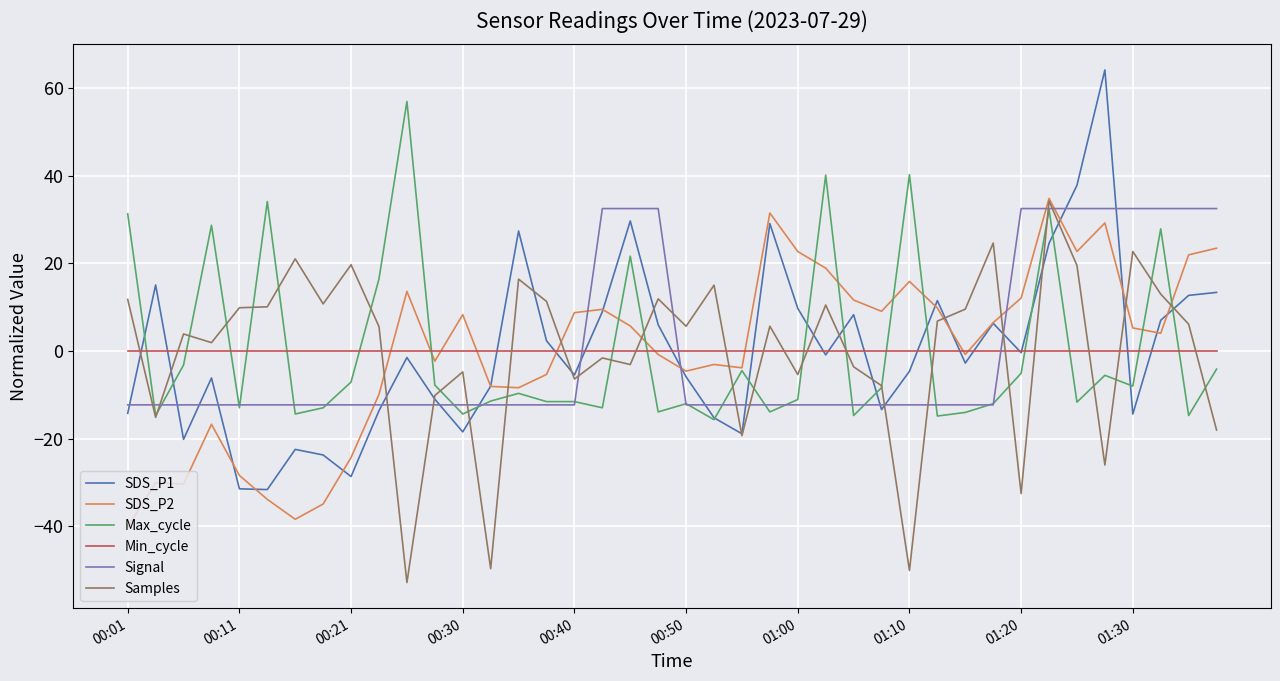

What is the greatest value displayed?

64.1